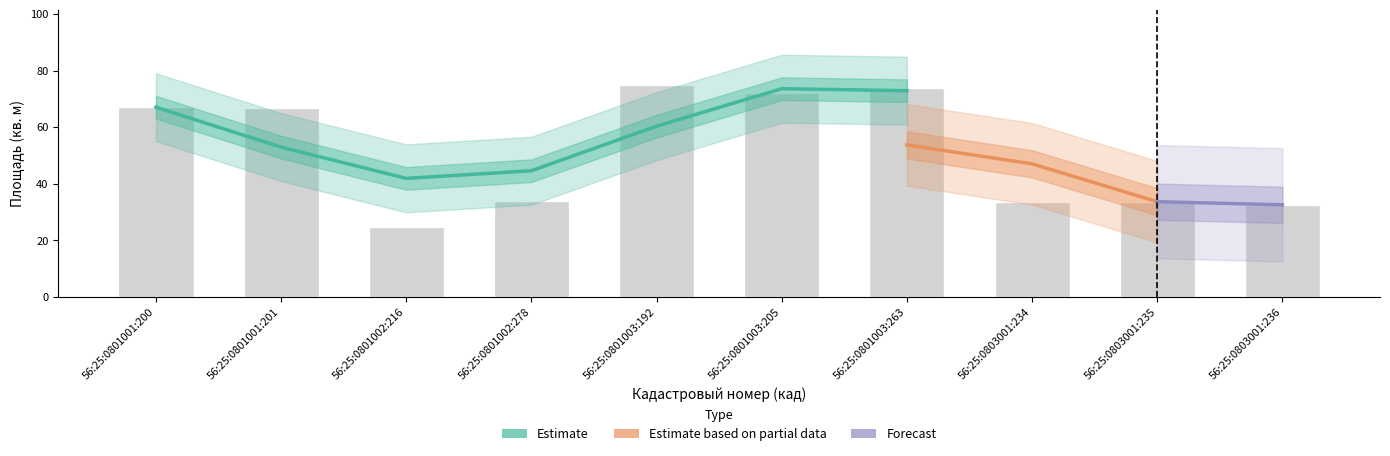

Read the value at 56:25:0801003:192.

75.0